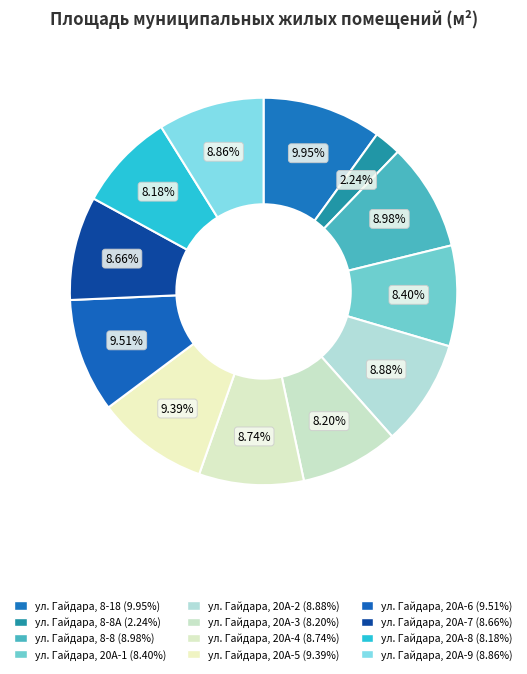

How many slices are in this pie chart?

12